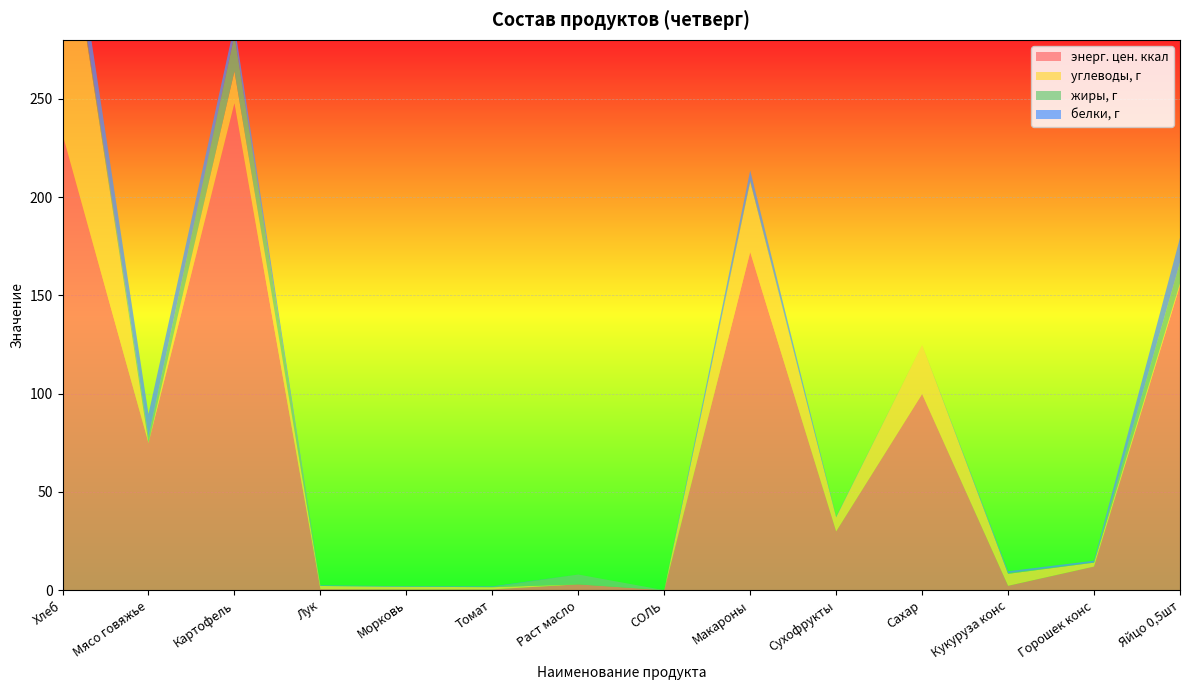

Reading left to right, extract all data points from this chart.

энерг. цен. ккал: Хлеб=232.0	Мясо говяжье=74.9	Картофель=247.7	Лук=0.5	Морковь=0.4	Томат=0.4	Раст масло=3.0	СОЛЬ=0.0	Макароны=172.0	Сухофрукты=29.9	Сахар=99.8	Кукуруза конс=2.2	Горошек конс=12.0	Яйцо 0,5шт=155.0
углеводы, г: Хлеб=128.0	Мясо говяжье=0.1	Картофель=16.3	Лук=1.6	Морковь=1.3	Томат=1.1	Раст масло=0.0	СОЛЬ=0.0	Макароны=35.8	Сухофрукты=7.2	Сахар=25.0	Кукуруза конс=6.1	Горошек конс=2.0	Яйцо 0,5шт=1.1
жиры, г: Хлеб=2.0	Мясо говяжье=3.0	Картофель=18.4	Лук=0.0	Морковь=0.0	Томат=0.1	Раст масло=5.0	СОЛЬ=0.0	Макароны=0.6	Сухофрукты=0.0	Сахар=0.0	Кукуруза конс=0.4	Горошек конс=0.1	Яйцо 0,5шт=10.6
белки, г: Хлеб=14.0	Мясо говяжье=11.6	Картофель=5.3	Лук=0.3	Морковь=0.3	Томат=0.3	Раст масло=0.0	СОЛЬ=0.0	Макароны=5.2	Сухофрукты=0.3	Сахар=0.0	Кукуруза конс=0.9	Горошек конс=0.9	Яйцо 0,5шт=12.6